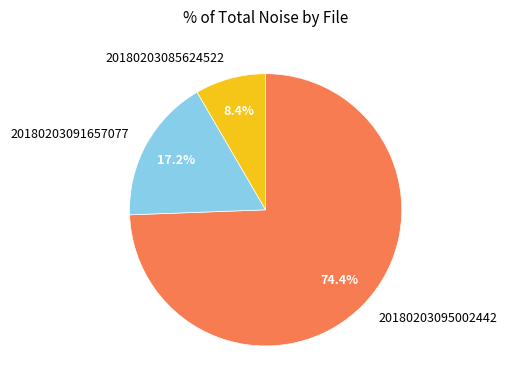

To the nearest percent, what is the combined percentage of 20180203095002442 and 20180203091657077?

92%